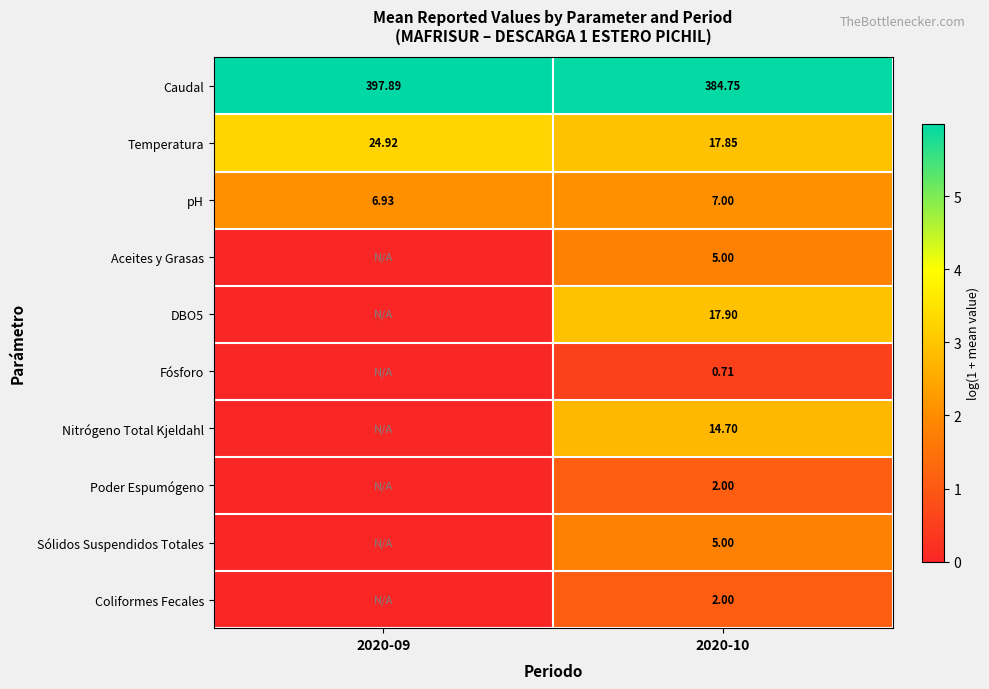

Which category has the highest value across all series?

2020-09